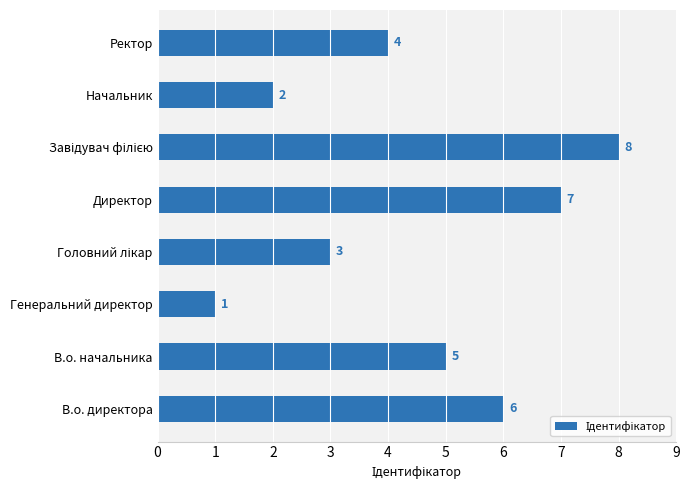

Is it true that the value at Ректор is 7?

False